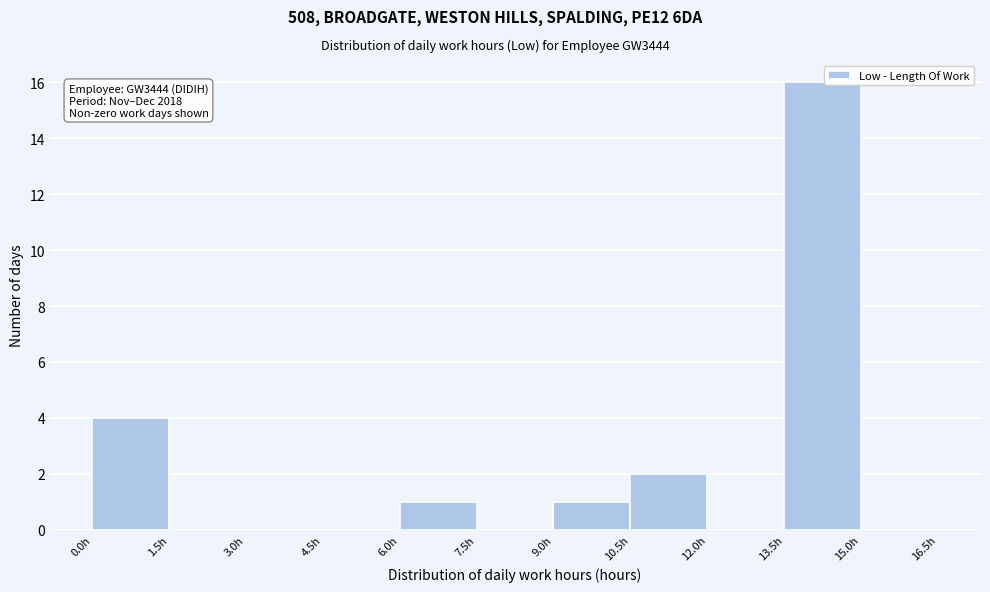

Over which range of the x-axis is the bar tallest?

13.5 to 15.0